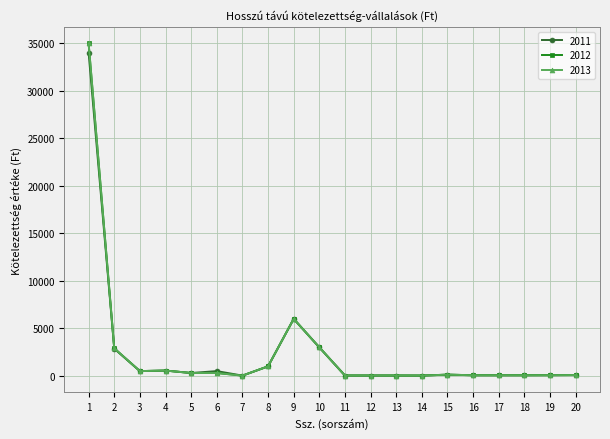

Is this an area chart (filled region under the line)?

No